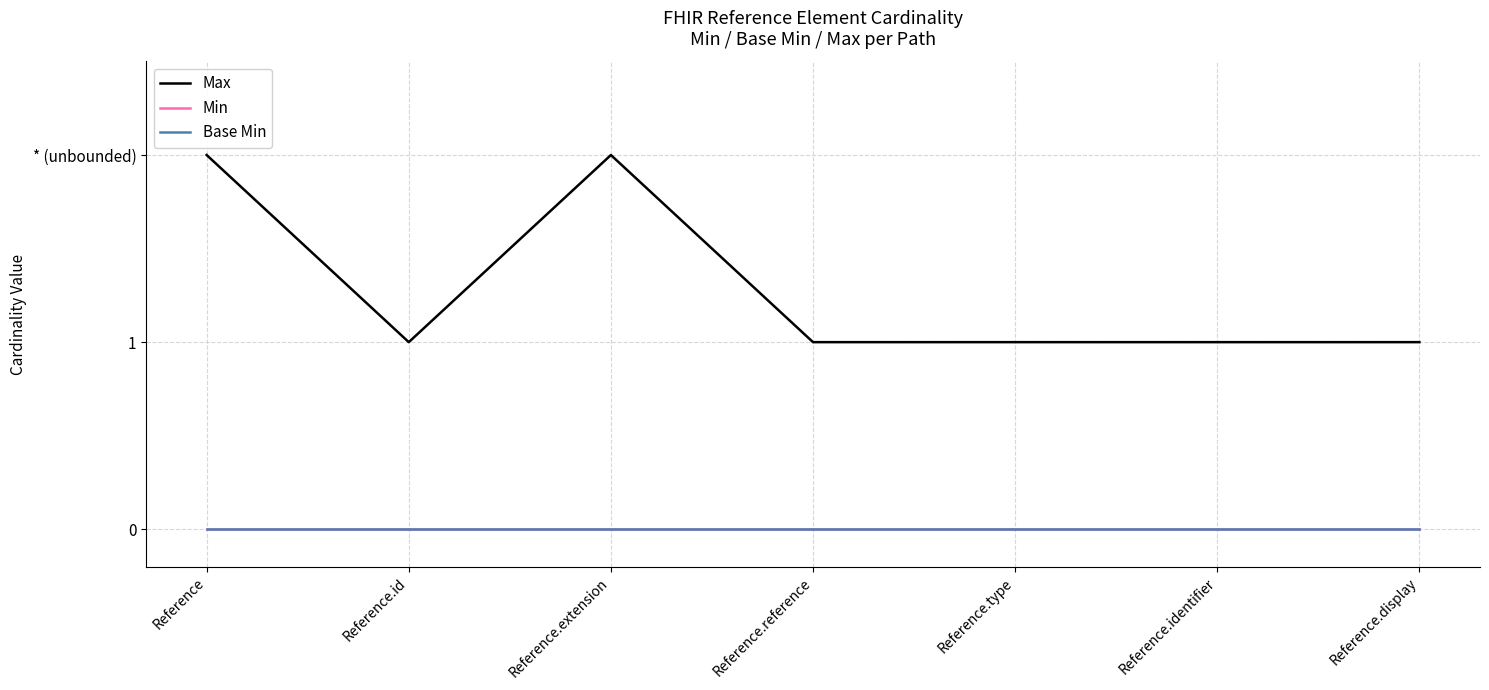

Does the chart have visible grid lines?

Yes